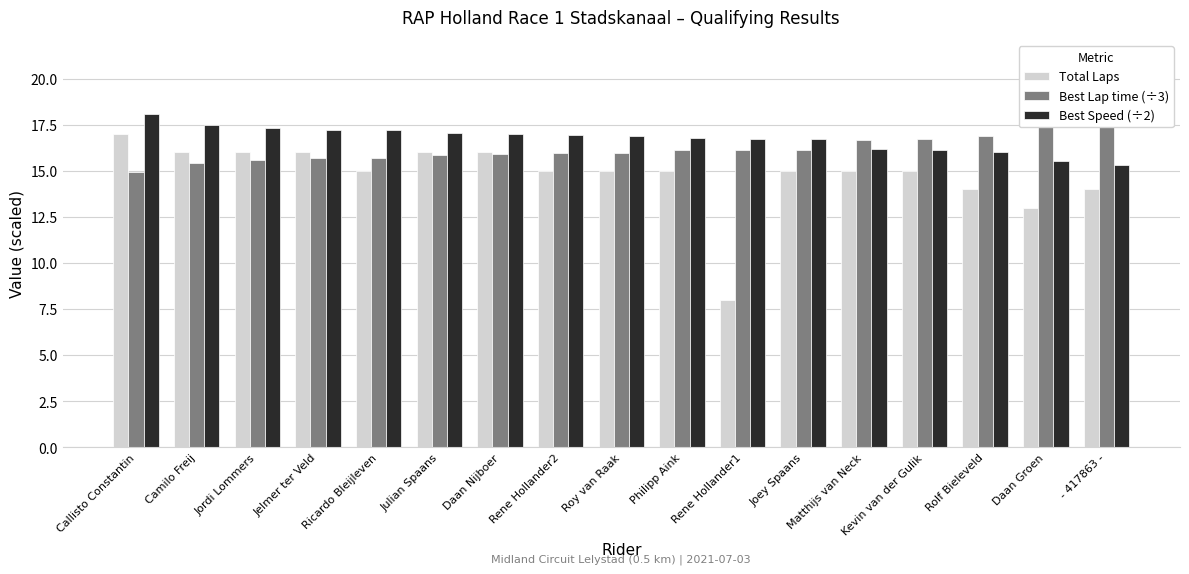

What is the sum of the Total Laps values at Joey Spaans and Daan Nijboer?

31.0